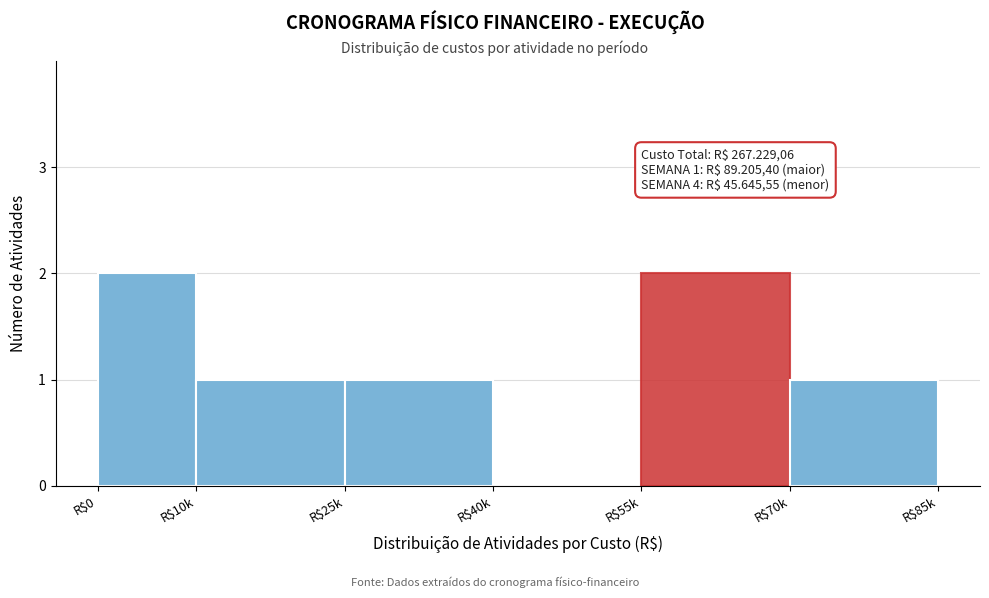

The value at R$0 is 2. True or false?

True